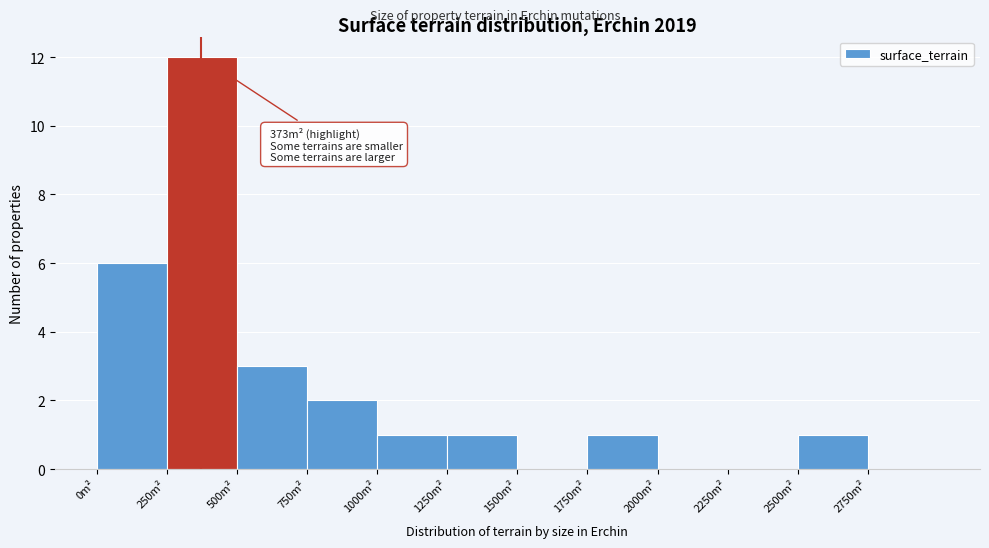

Over which range of the x-axis is the bar tallest?

250 to 500